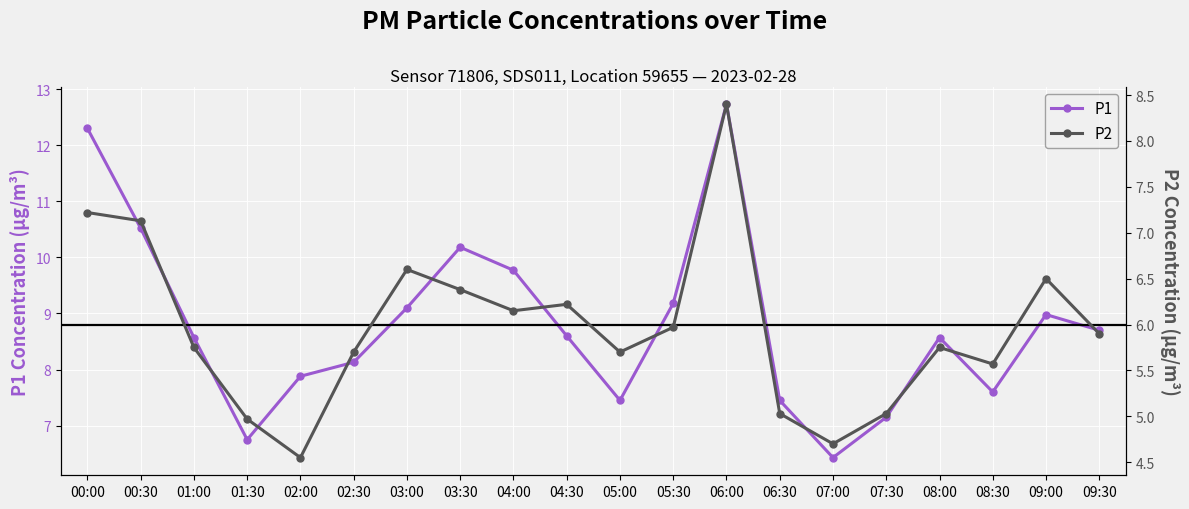

Which category has the lowest value across all series?

02:00